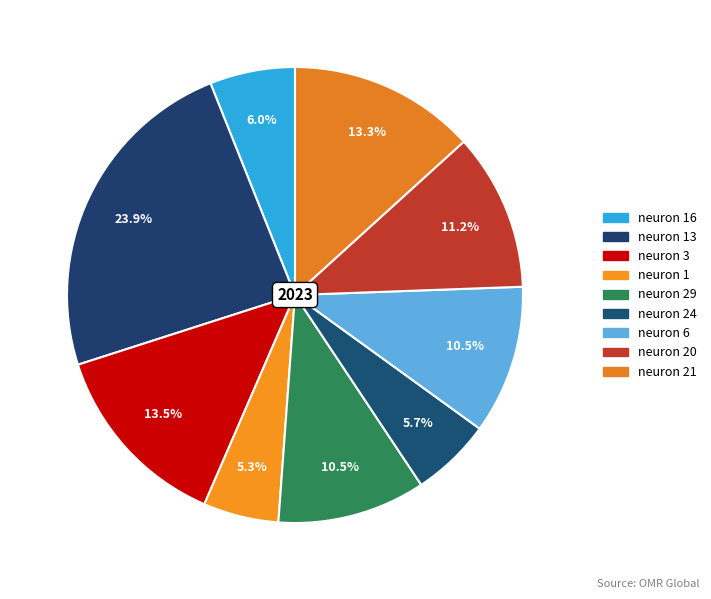

Rank the categories by value from lowest to highest.

neuron 1, neuron 24, neuron 16, neuron 29, neuron 6, neuron 20, neuron 21, neuron 3, neuron 13